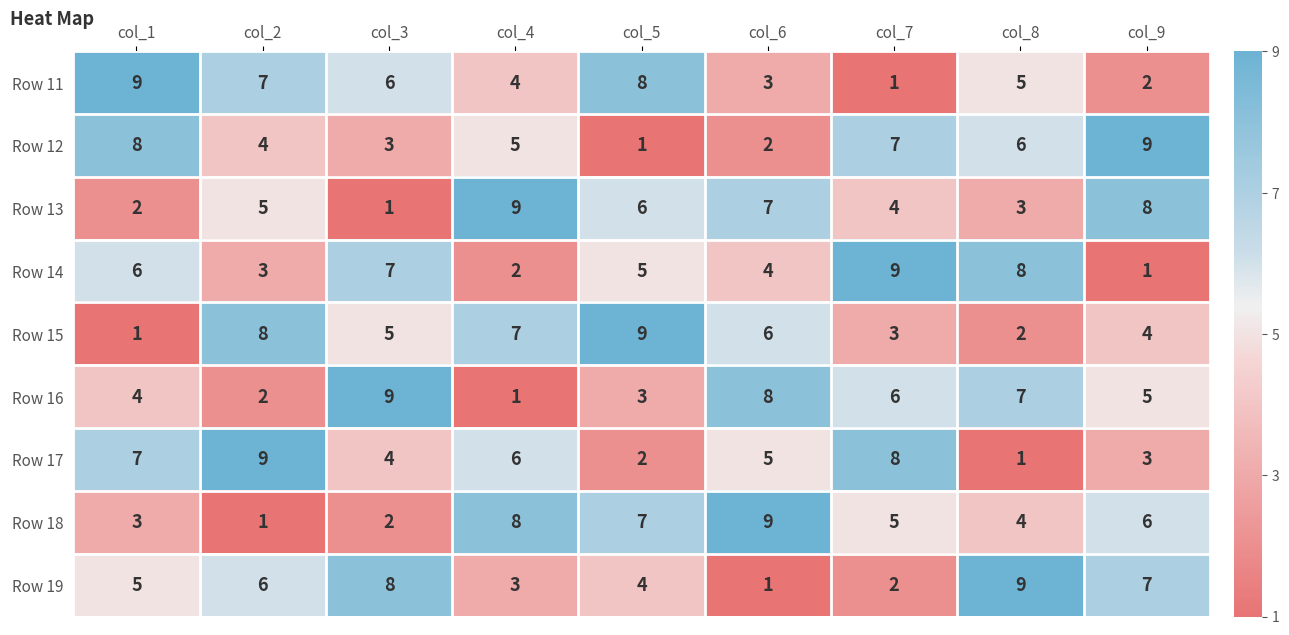

Between col_4 and col_6, which series saw the biggest shift?

Row 16